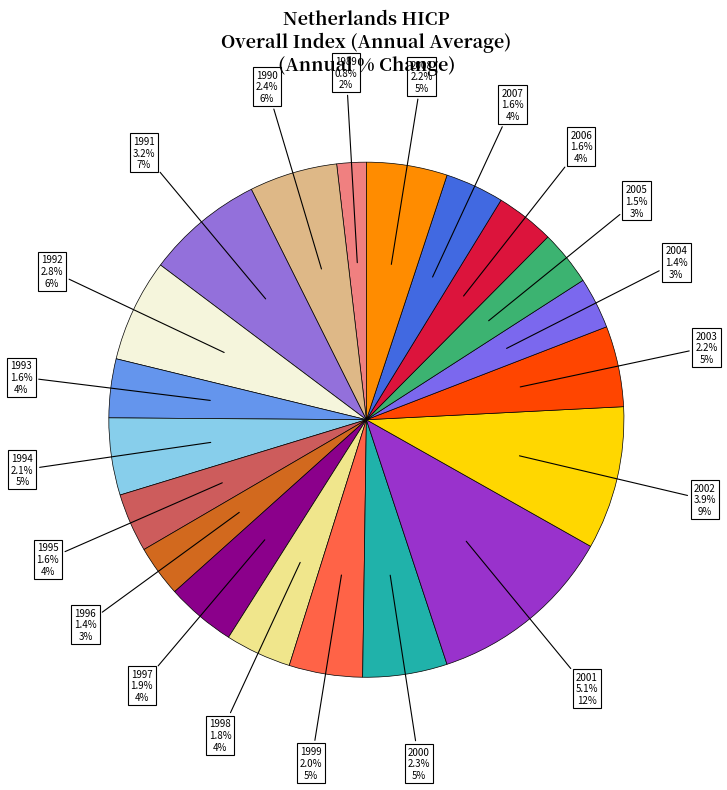

Approximately how many times larger is the value at 2003 compared to 2001?

0.4